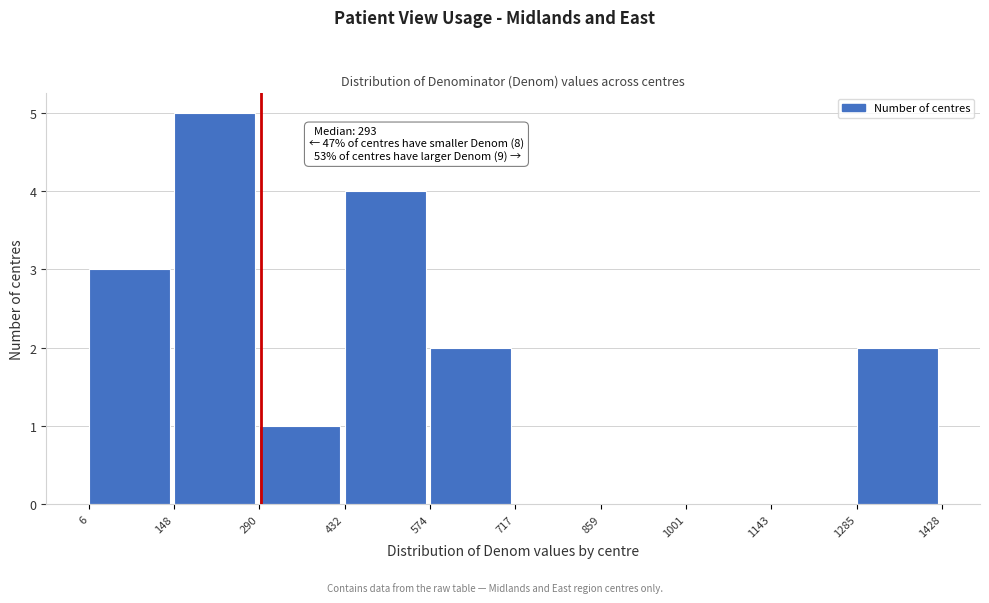

Which range on the x-axis has the tallest bar?

148 to 290